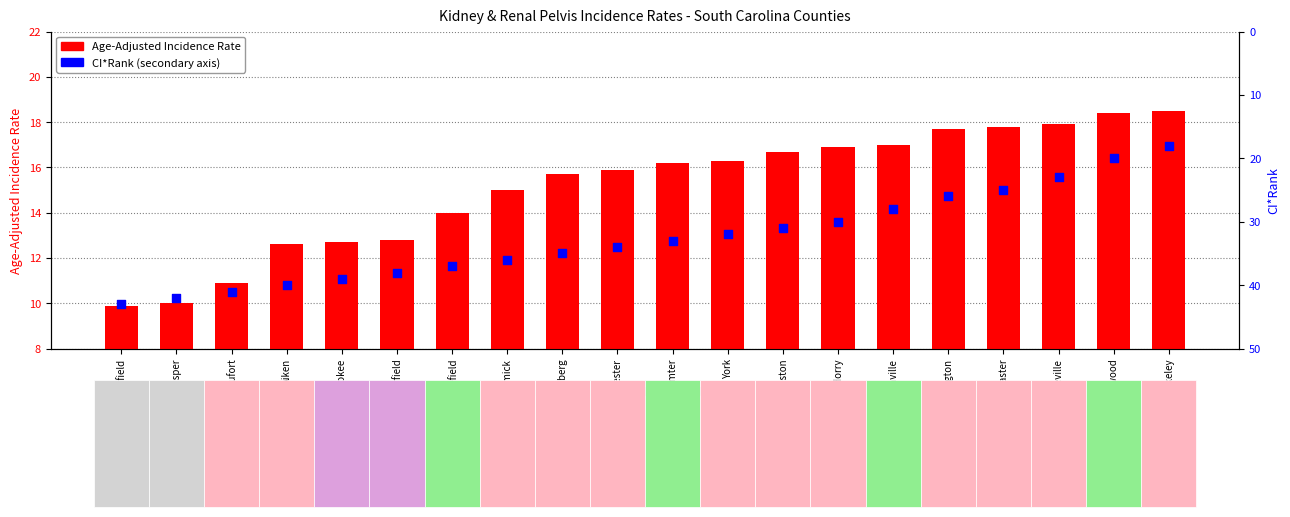

Which series has the largest total across all categories?

CI*Rank